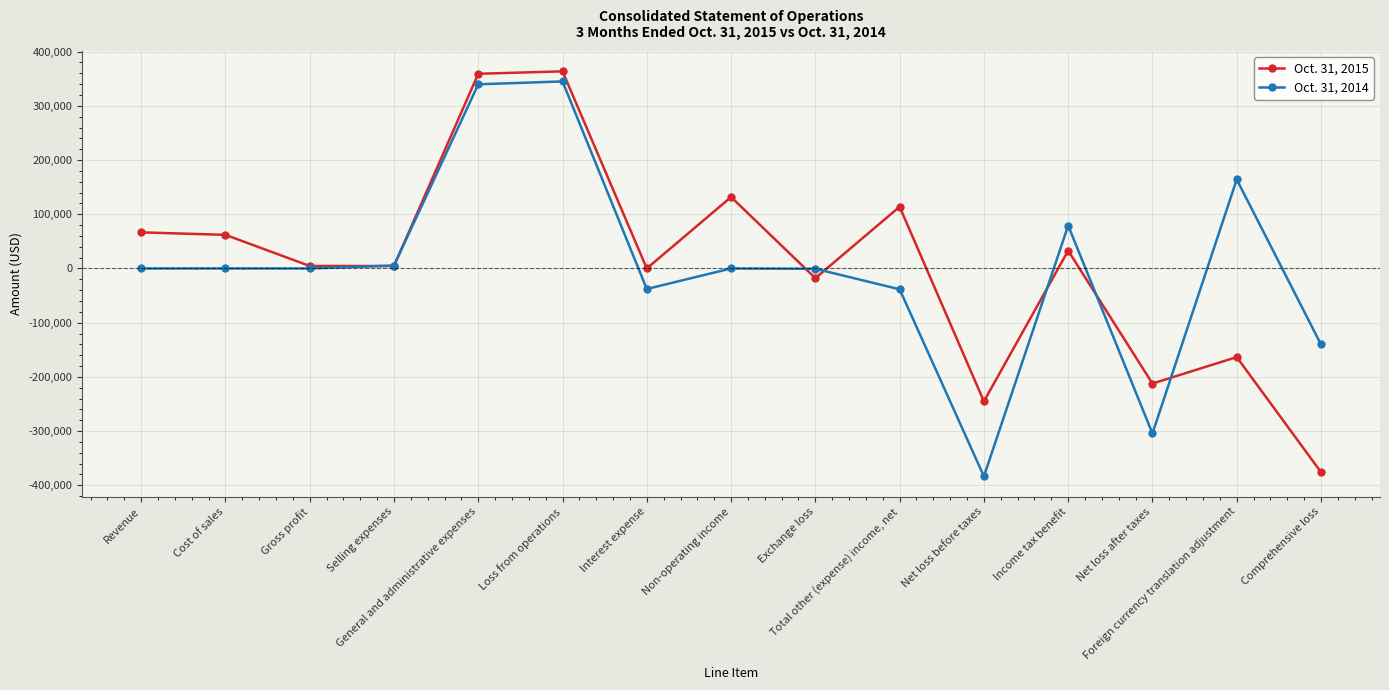

What is the label of the 8th point from the left?

Non-operating income